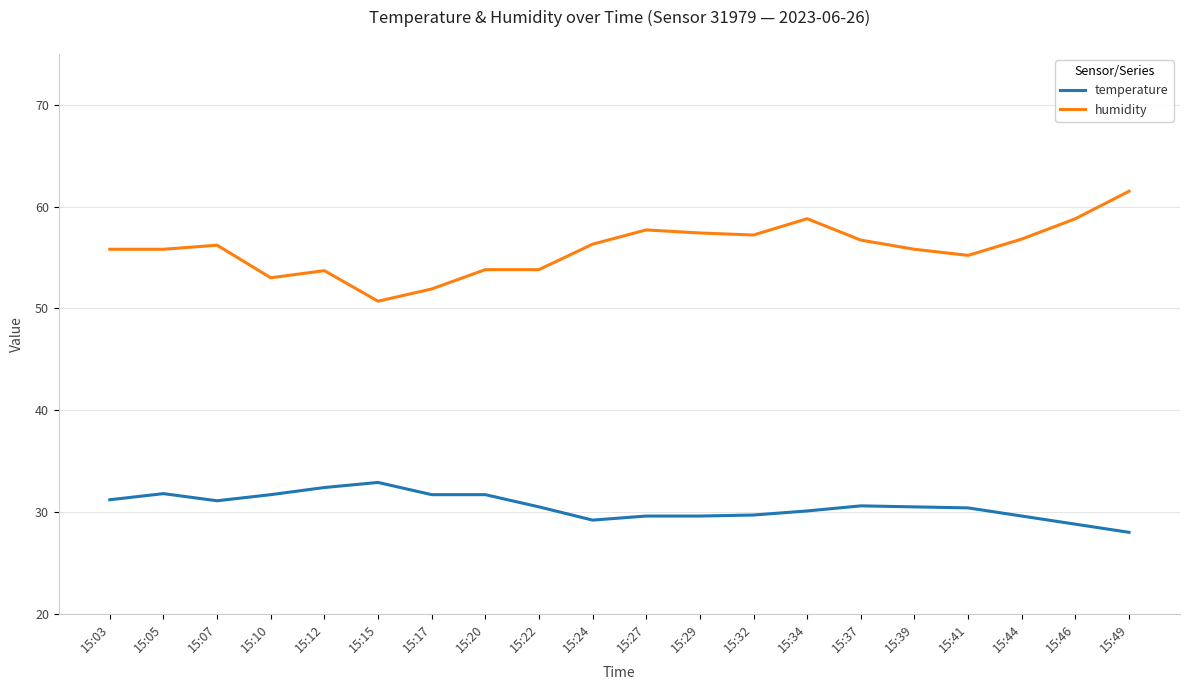

True or false: humidity and temperature cross at least once.

False